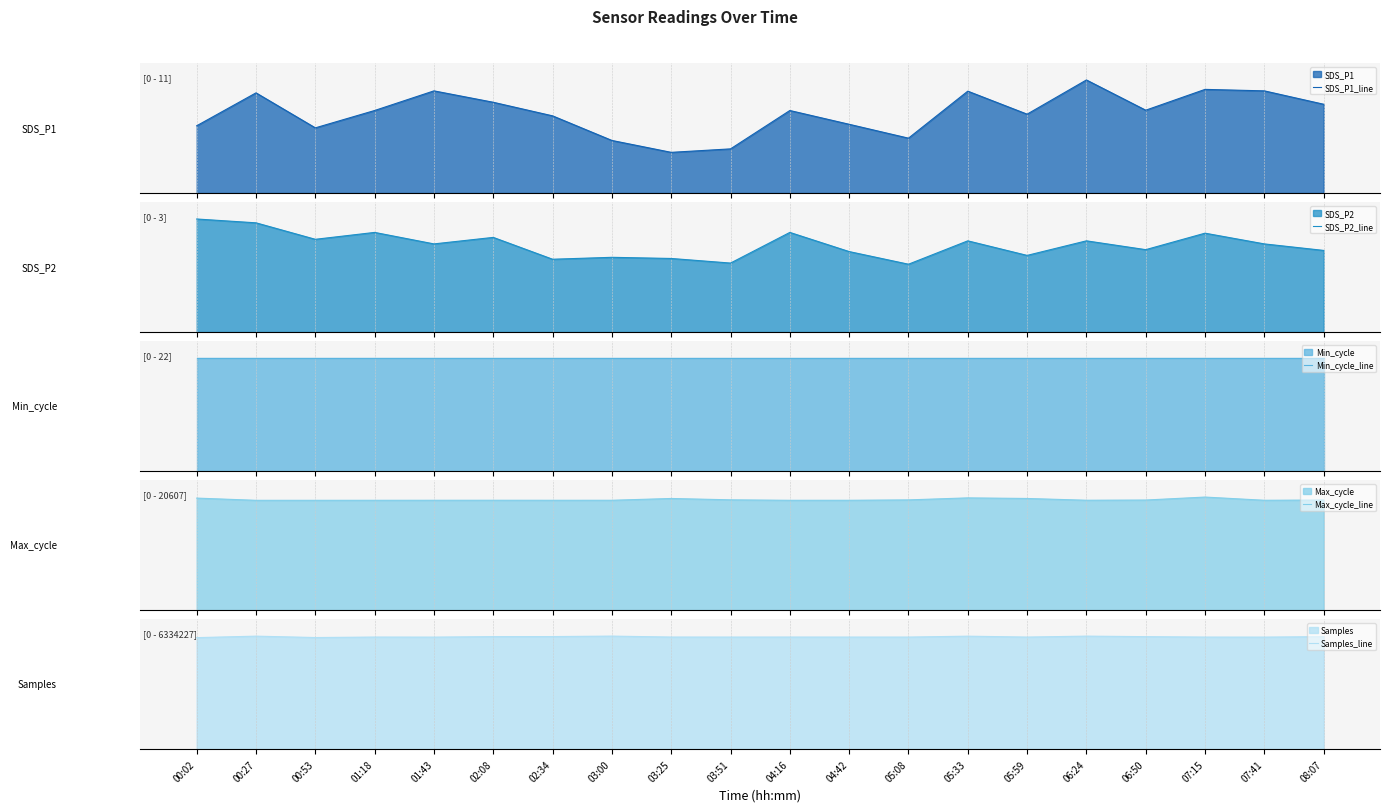

Reading left to right, what are all the values shown in this chart?

SDS_P1_line: 00:02=6.8	00:27=10.1	00:53=6.6	01:18=8.3	01:43=10.3	02:08=9.2	02:34=7.8	03:00=5.3	03:25=4.1	03:51=4.5	04:16=8.3	04:42=6.9	05:08=5.5	05:33=10.3	05:59=8.0	06:24=11.4	06:50=8.3	07:15=10.4	07:41=10.3	08:07=8.9
SDS_P2_line: 00:02=3.0	00:27=2.9	00:53=2.4	01:18=2.6	01:43=2.3	02:08=2.5	02:34=1.9	03:00=1.9	03:25=1.9	03:51=1.8	04:16=2.6	04:42=2.1	05:08=1.8	05:33=2.4	05:59=2.0	06:24=2.4	06:50=2.1	07:15=2.6	07:41=2.3	08:07=2.1
Min_cycle_line: 00:02=22.0	00:27=22.0	00:53=22.0	01:18=22.0	01:43=22.0	02:08=22.0	02:34=22.0	03:00=22.0	03:25=22.0	03:51=22.0	04:16=22.0	04:42=22.0	05:08=22.0	05:33=22.0	05:59=22.0	06:24=22.0	06:50=22.0	07:15=22.0	07:41=22.0	08:07=22.0
Max_cycle_line: 00:02=20418.0	00:27=20015.0	00:53=20015.0	01:18=20018.0	01:43=20023.0	02:08=20026.0	02:34=20022.0	03:00=20023.0	03:25=20351.0	03:51=20104.0	04:16=20018.0	04:42=20022.0	05:08=20092.0	05:33=20459.0	05:59=20351.0	06:24=20030.0	06:50=20065.0	07:15=20607.0	07:41=20023.0	08:07=20069.0
Samples_line: 00:02=6248730.0	00:27=6331676.0	00:53=6254352.0	01:18=6281175.0	01:43=6277837.0	02:08=6305240.0	02:34=6308567.0	03:00=6334227.0	03:25=6281258.0	03:51=6280039.0	04:16=6281175.0	04:42=6279831.0	05:08=6280090.0	05:33=6330416.0	05:59=6280106.0	06:24=6333294.0	06:50=6303571.0	07:15=6280074.0	07:41=6277837.0	08:07=6305411.0